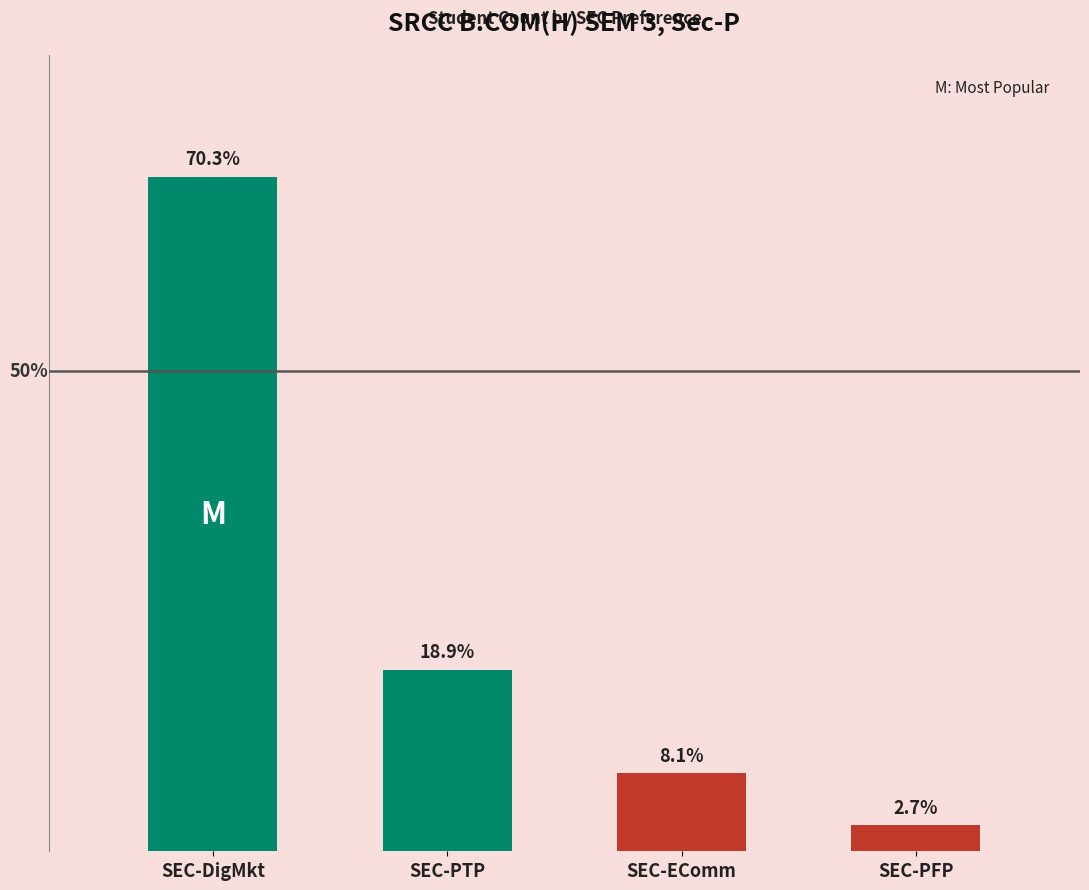

The chart shows a value of 43 at SEC-DigMkt. True or false?

False